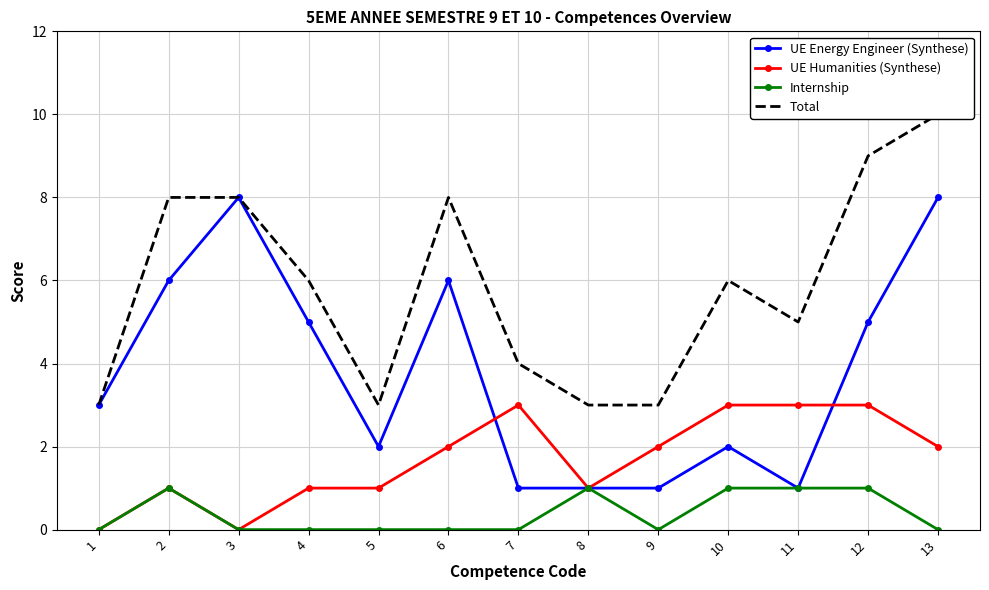

What is the difference between the highest and lowest values at 10?

5